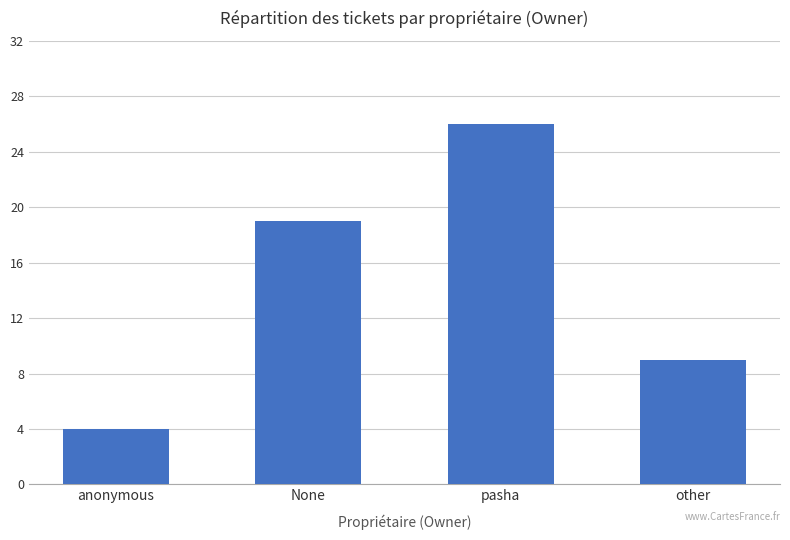

What is the difference between the second highest and minimum values?

15